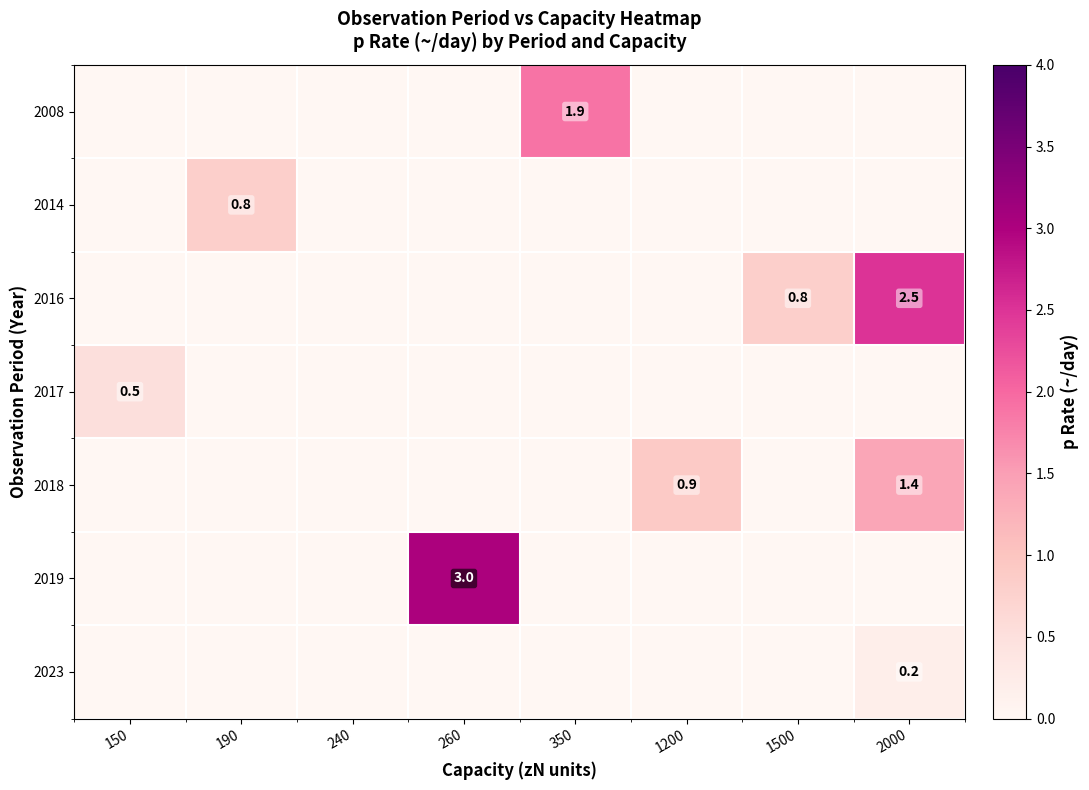

At how many categories does at least one series exceed 0?

7